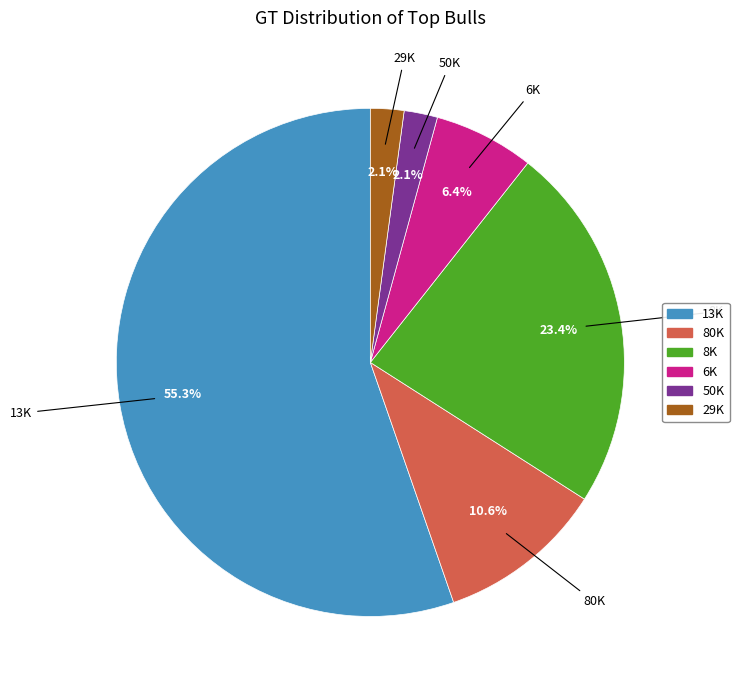

How many segments does this pie chart have?

6